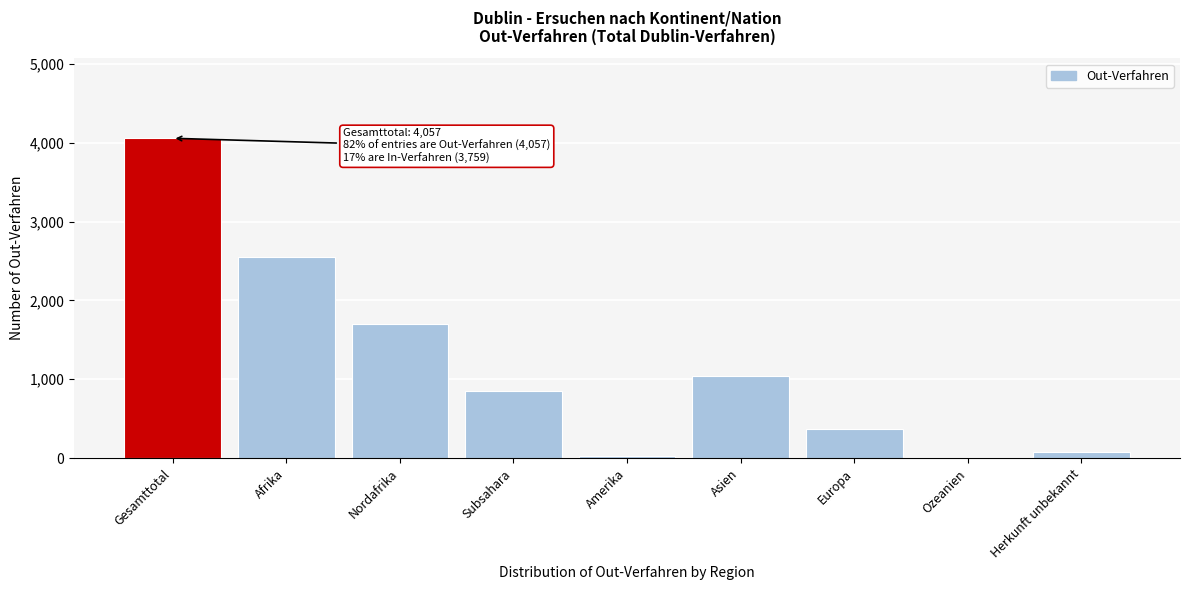

Reading left to right, extract all data points from this chart.

Gesamttotal=4057	Afrika=2548	Nordafrika=1698	Subsahara=850	Amerika=23	Asien=1042	Europa=365	Ozeanien=0	Herkunft unbekannt=79